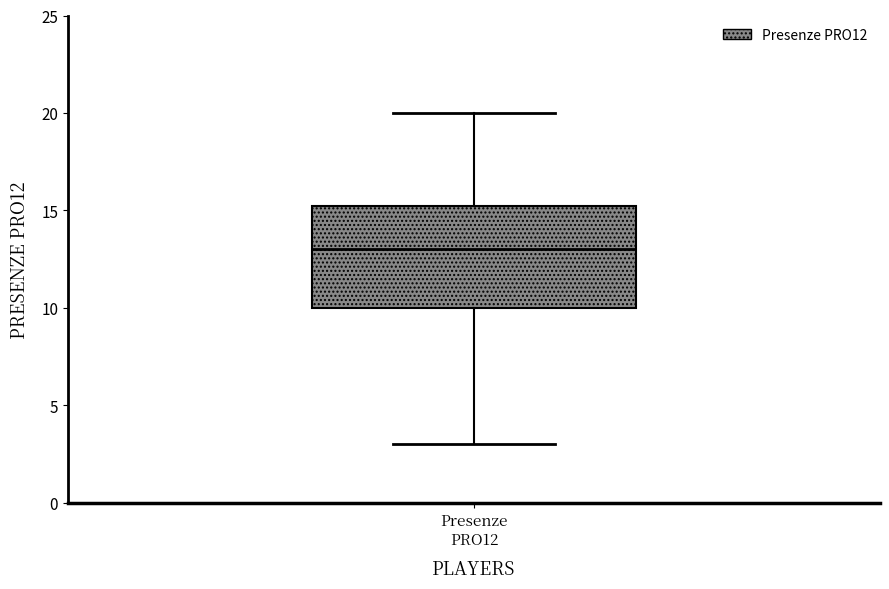

Read this box plot against the y-axis: the position of the median line, the range covered by the box, and the ends of both whiskers. The values are not printed on the chart, so give them approximately, as read against the axis.

median 13.0, box 10.0 to 15.5, whiskers 3.0 to 20.0